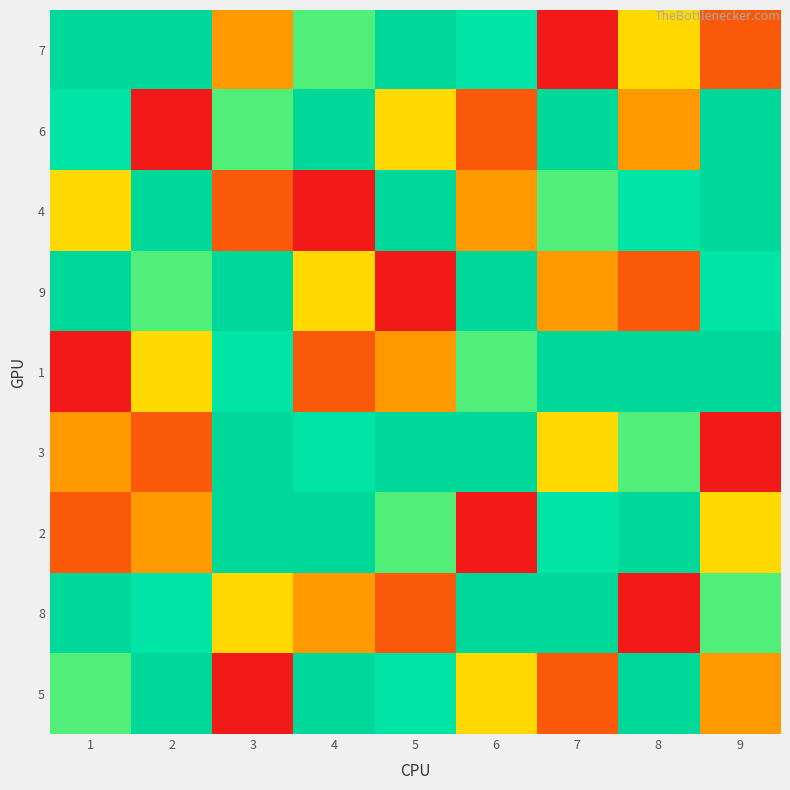

Reading right to left, list all the values displayed in this chart.

7: 9=2	8=4	7=1	6=6	5=8	4=5	3=3	2=9	1=7
6: 9=7	8=3	7=8	6=2	5=4	4=9	3=5	2=1	1=6
4: 9=9	8=6	7=5	6=3	5=7	4=1	3=2	2=8	1=4
9: 9=6	8=2	7=3	6=8	5=1	4=4	3=7	2=5	1=9
1: 9=8	8=7	7=9	6=5	5=3	4=2	3=6	2=4	1=1
3: 9=1	8=5	7=4	6=7	5=9	4=6	3=8	2=2	1=3
2: 9=4	8=8	7=6	6=1	5=5	4=7	3=9	2=3	1=2
8: 9=5	8=1	7=7	6=9	5=2	4=3	3=4	2=6	1=8
5: 9=3	8=9	7=2	6=4	5=6	4=8	3=1	2=7	1=5